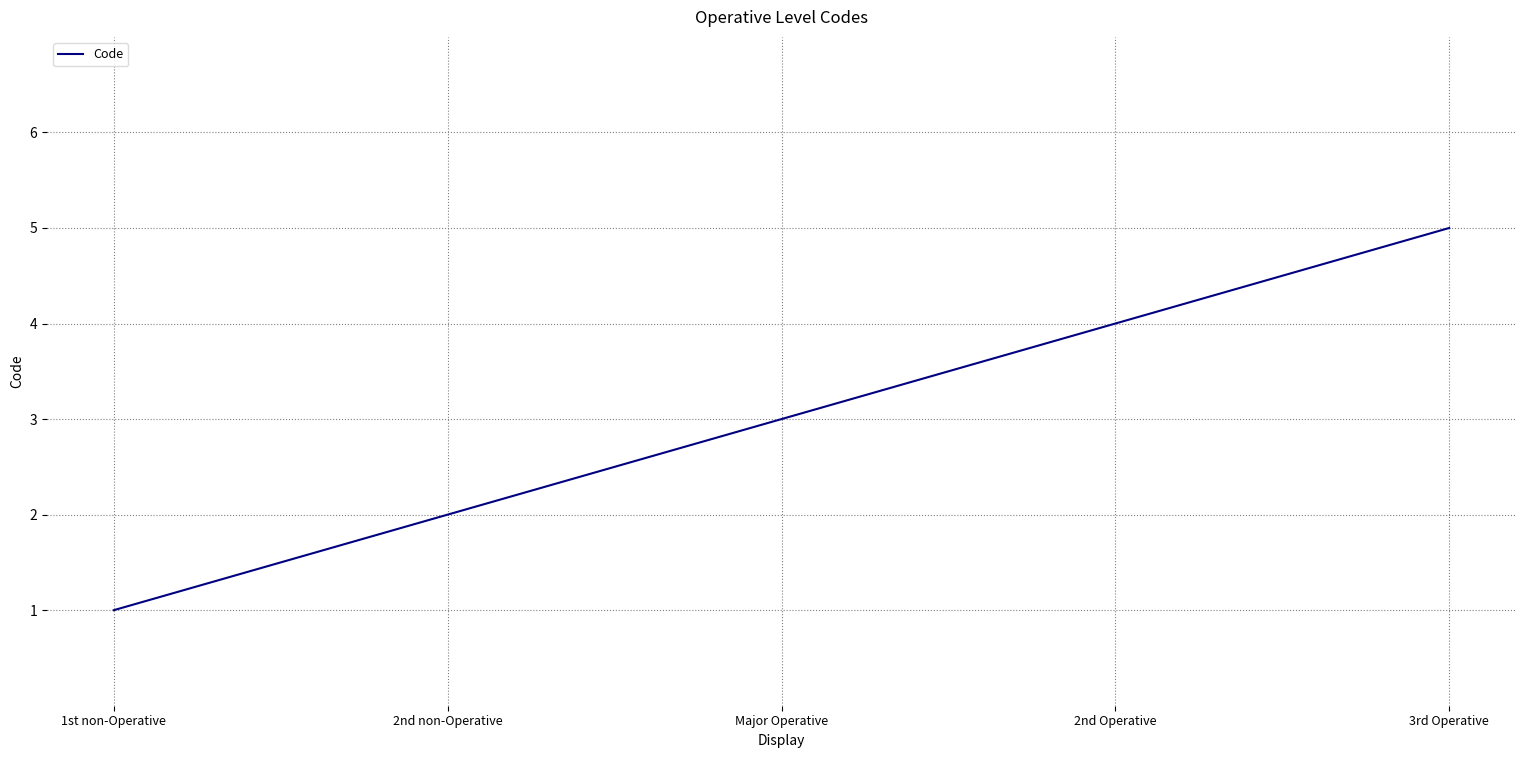

What value does the data have at Major Operative?

3